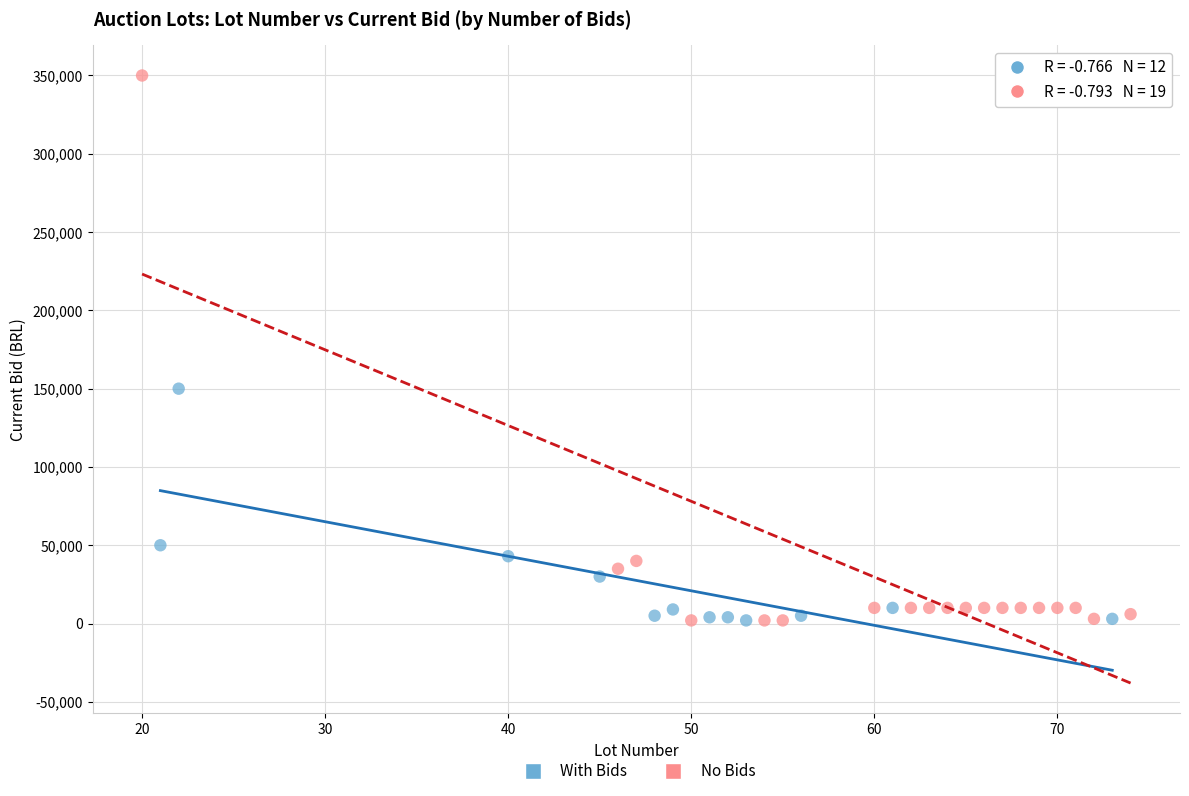

Which series contains the highest Y value?

No Bids